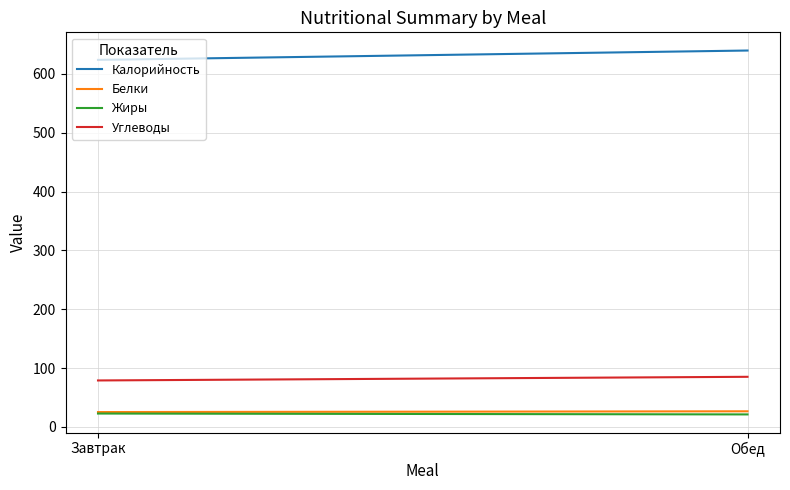

Rank the categories by Белки value from lowest to highest.

Завтрак, Обед